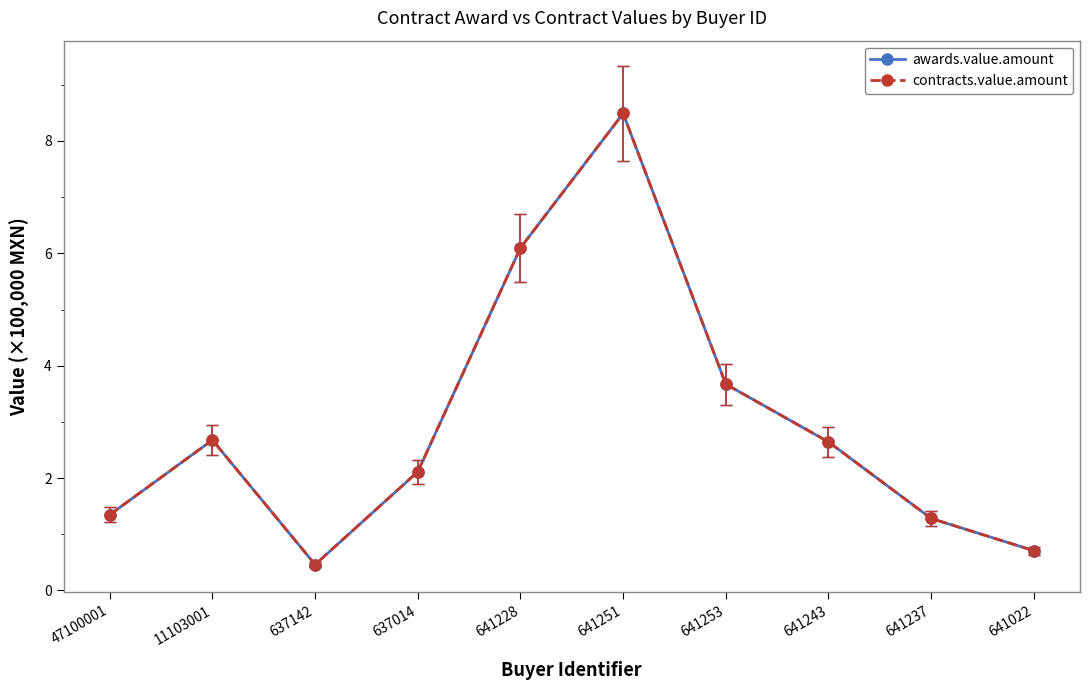

Does the chart have visible grid lines?

No